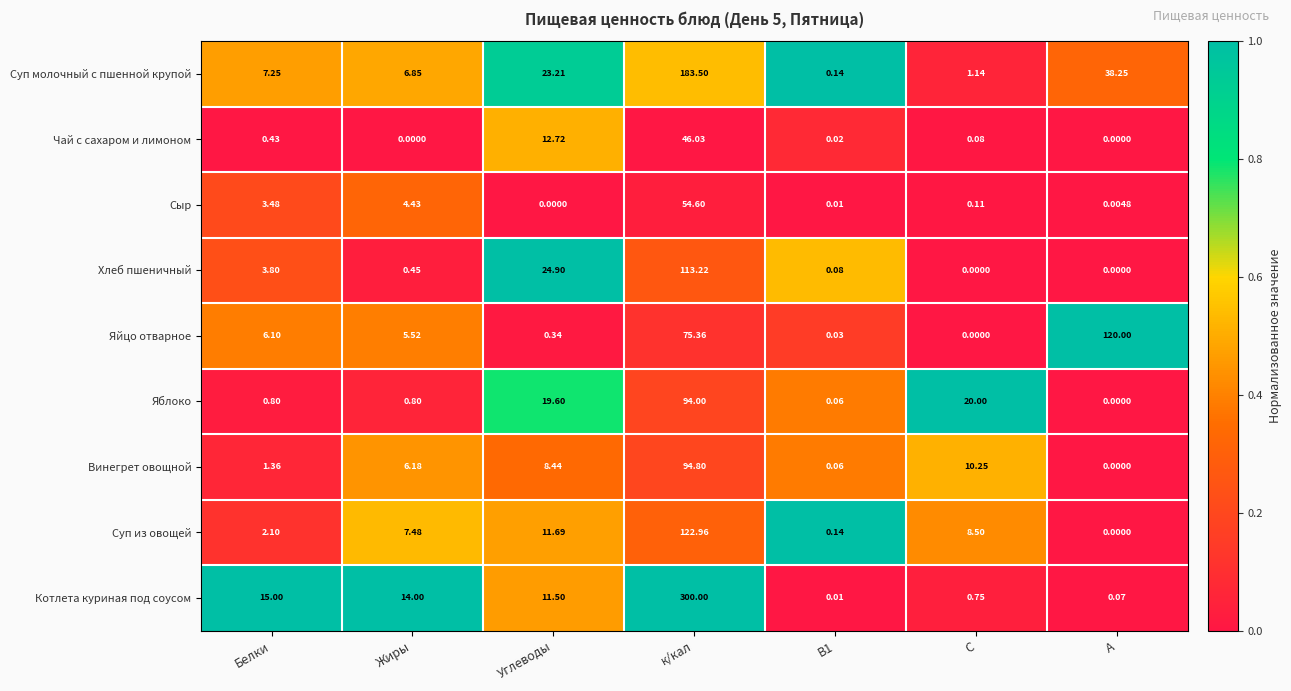

Which series has the largest range (max minus min)?

Котлета куриная под соусом